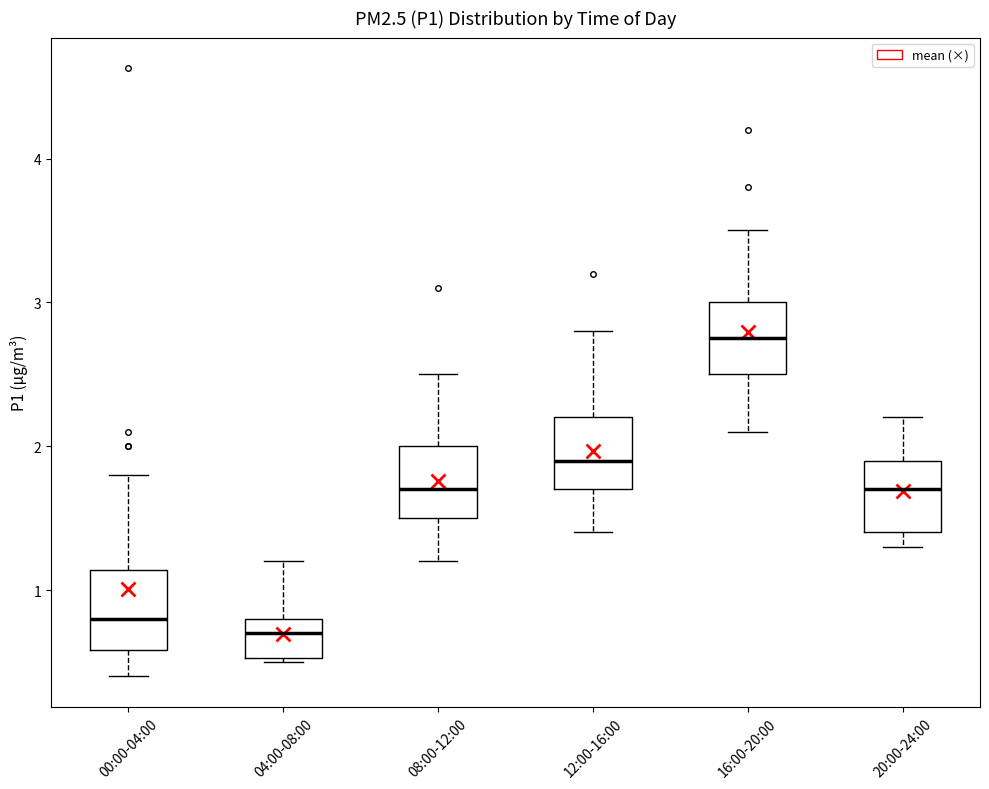

Reading left to right, transcribe this box plot: for each box, give where its median line is, the range the box spans, and where its two whiskers end, as read against the y-axis. The values are not printed on the chart, so give them approximately, as read against the axis.

00:00-04:00: median 0.8, box 0.6 to 1.1, whiskers 0.4 to 1.8
04:00-08:00: median 0.7, box 0.5 to 0.8, whiskers 0.5 (just below the box's lower edge) to 1.2
08:00-12:00: median 1.7, box 1.5 to 2.0, whiskers 1.2 to 2.5
12:00-16:00: median 1.9, box 1.7 to 2.2, whiskers 1.4 to 2.8
16:00-20:00: median 2.8, box 2.5 to 3.0, whiskers 2.1 to 3.5
20:00-24:00: median 1.7, box 1.4 to 1.9, whiskers 1.3 to 2.2